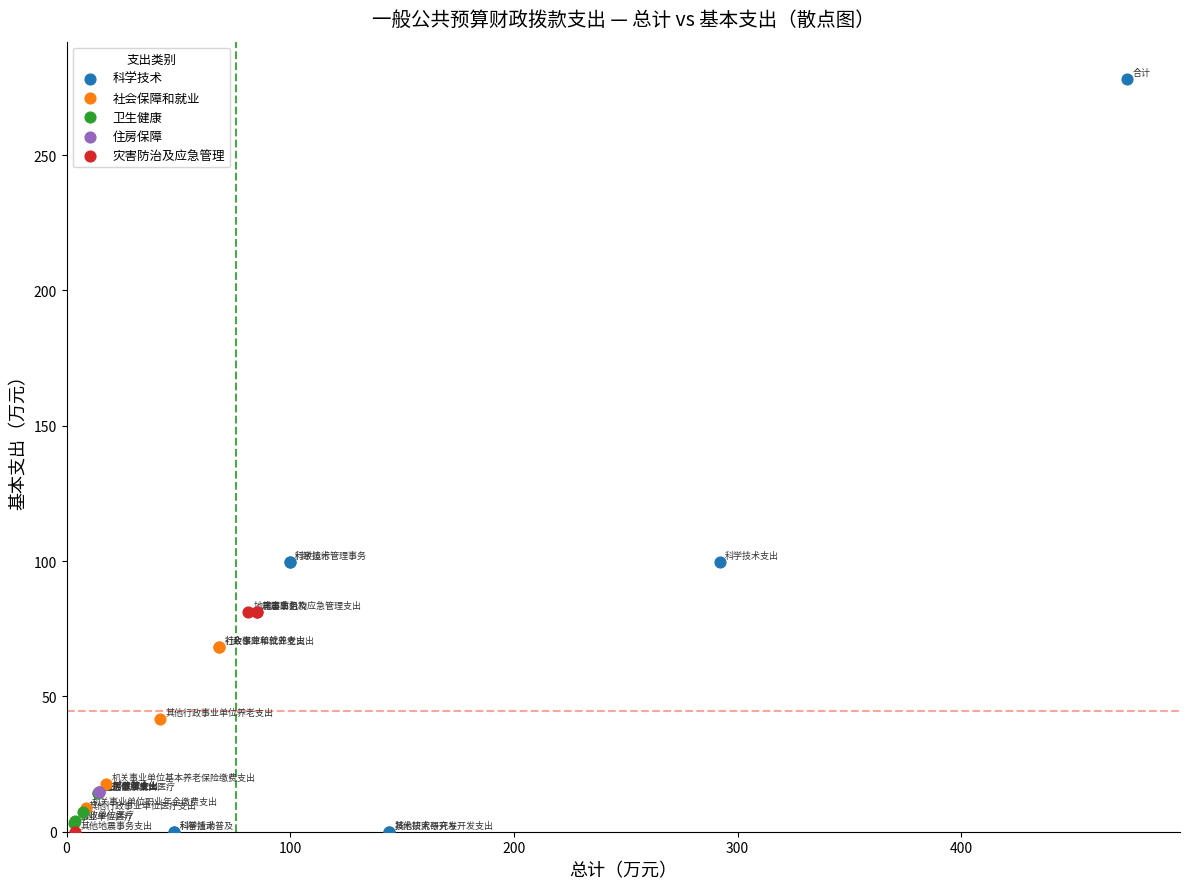

Which series reaches the maximum Y coordinate?

科学技术